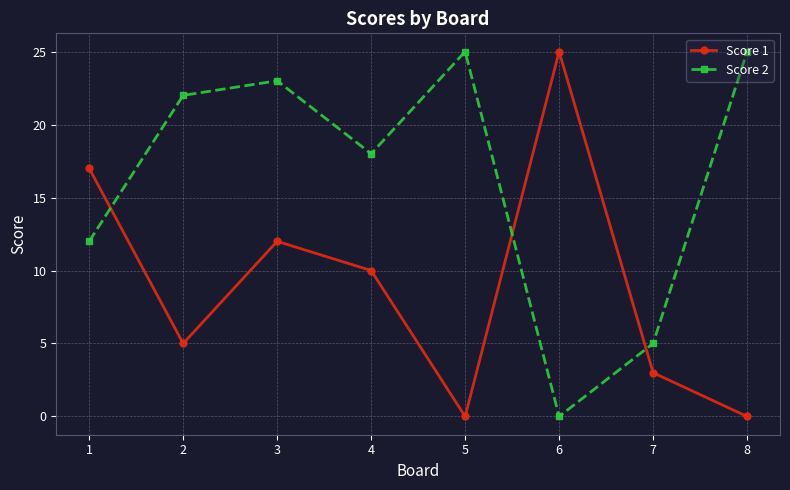

Where do Score 1 and Score 2 first cross each other?

1 and 2